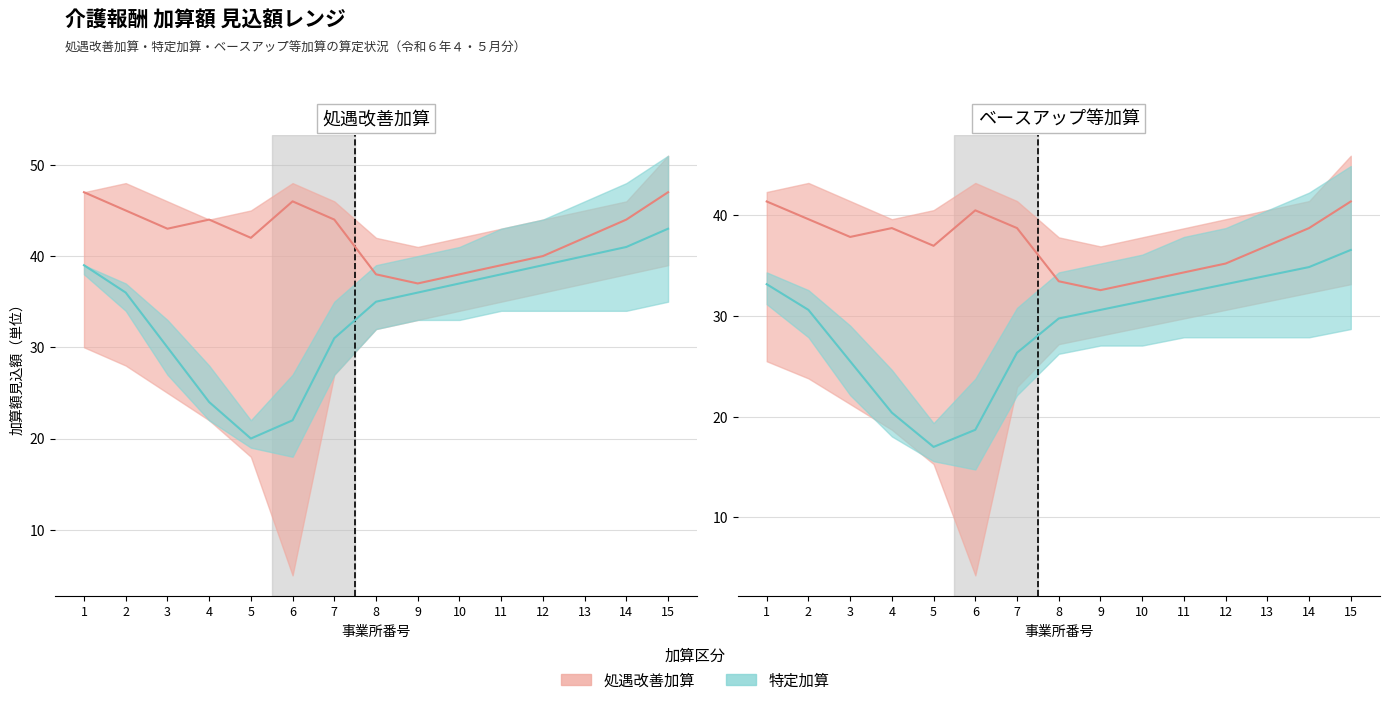

At which label does 処遇改善加算 reach its minimum?

9